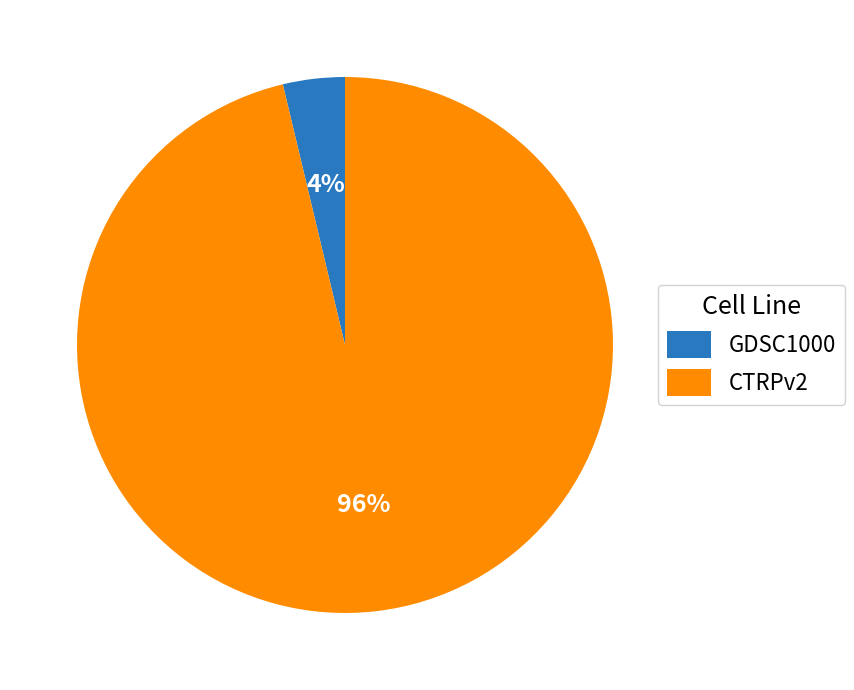

Between GDSC1000 and CTRPv2, which is larger?

CTRPv2